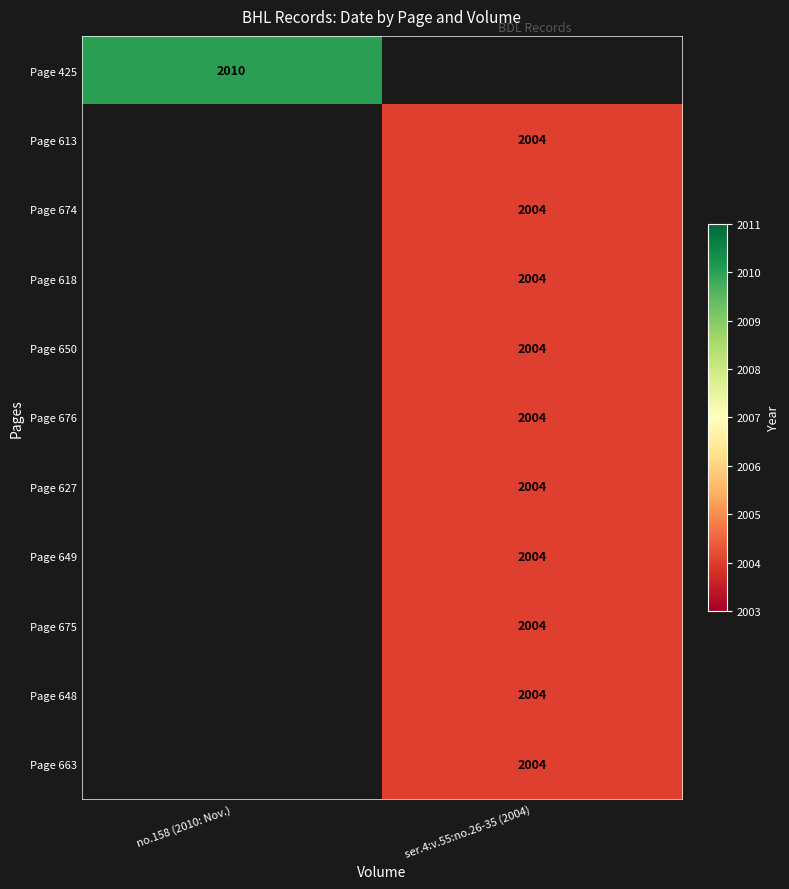

Is it true that Page 425 equals 924 at no.158 (2010: Nov.)?

False